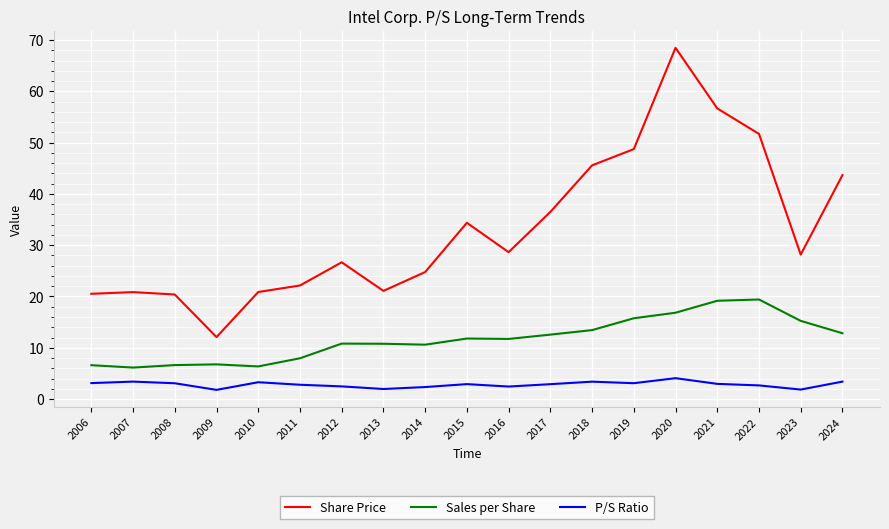

In Sales per Share, how many points are lower than both neighbors (excluding endpoints)?

4